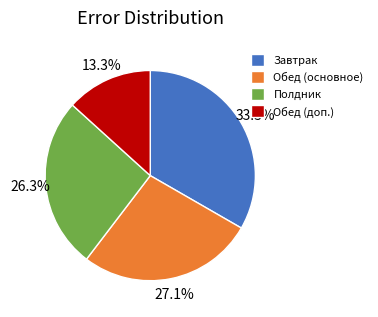

Rank the categories by value from lowest to highest.

Обед (доп.), Полдник, Обед (основное), Завтрак